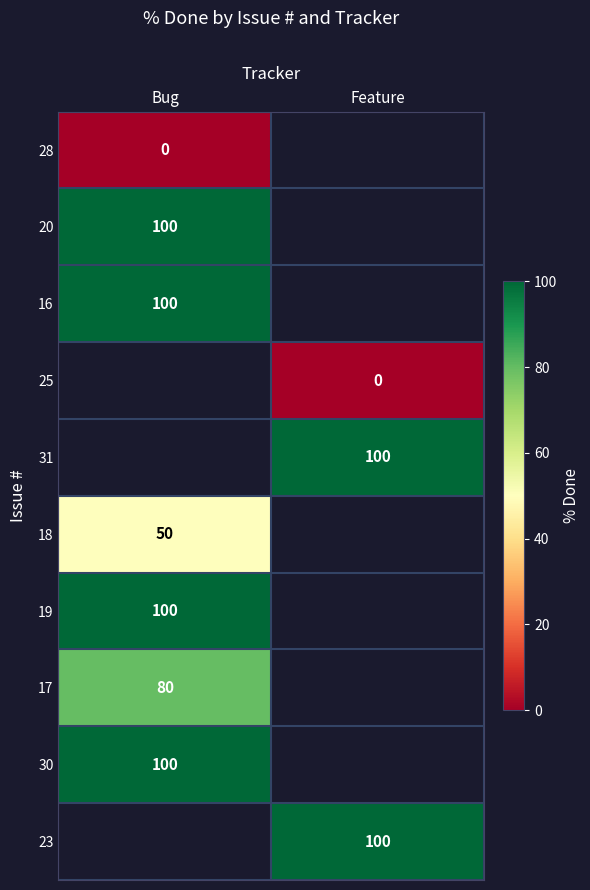

The value of 30 at Bug is 133. True or false?

False